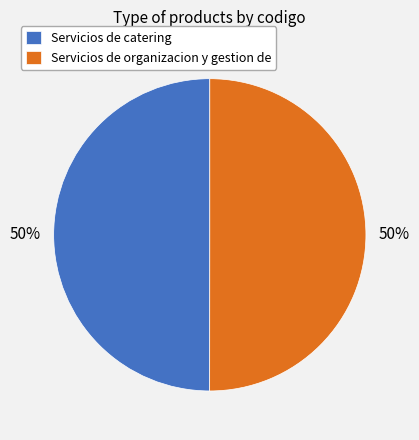

Is the sum of Servicios de organizacion y gestion de and Servicios de catering greater than half?

Yes